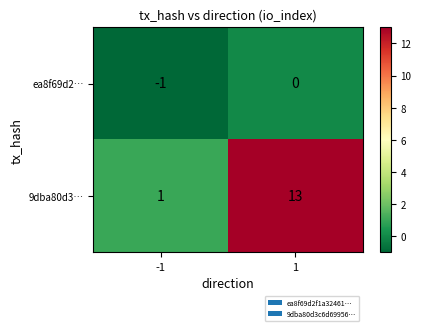

What is the highest value of the 9dba80d3… series?

13